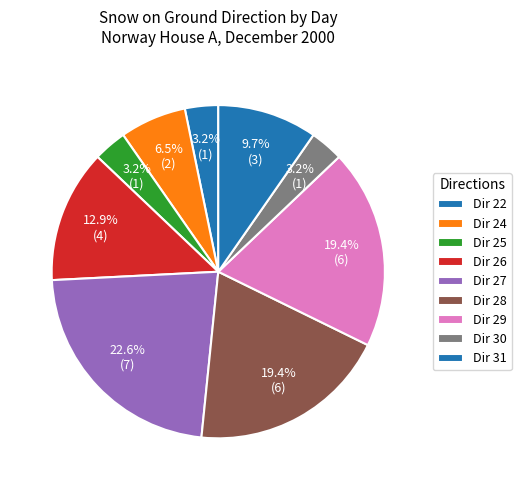

Count the number of slices in the pie.

9